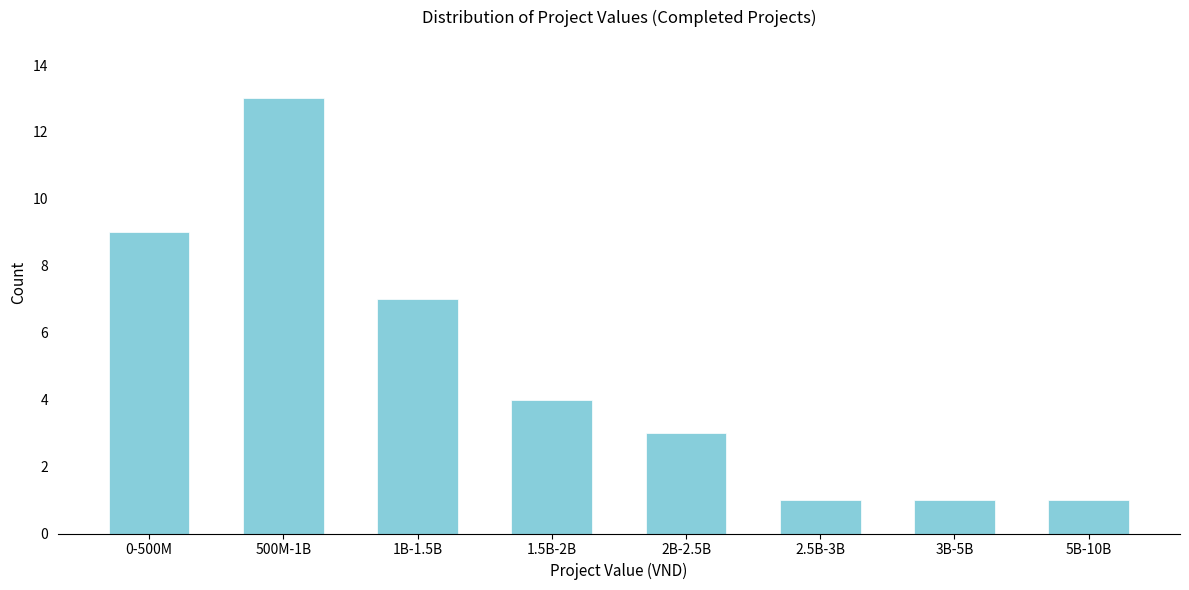

Reading left to right, transcribe all the data shown in this chart.

0-500M=9	500M-1B=13	1B-1.5B=7	1.5B-2B=4	2B-2.5B=3	2.5B-3B=1	3B-5B=1	5B-10B=1